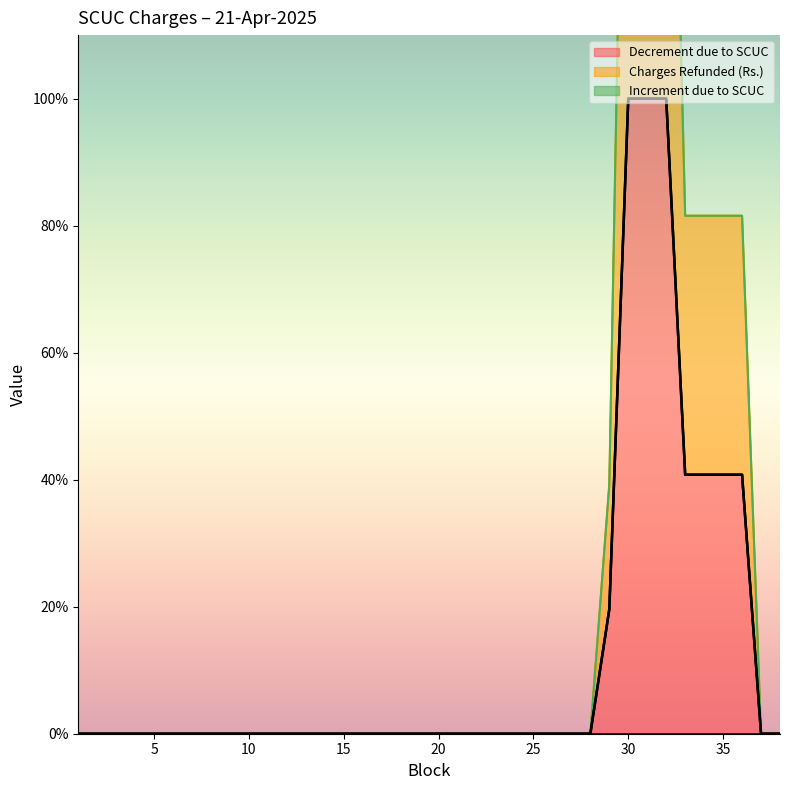

Is it true that Charges Refunded (Rs.) equals -101.5 at 27?

False